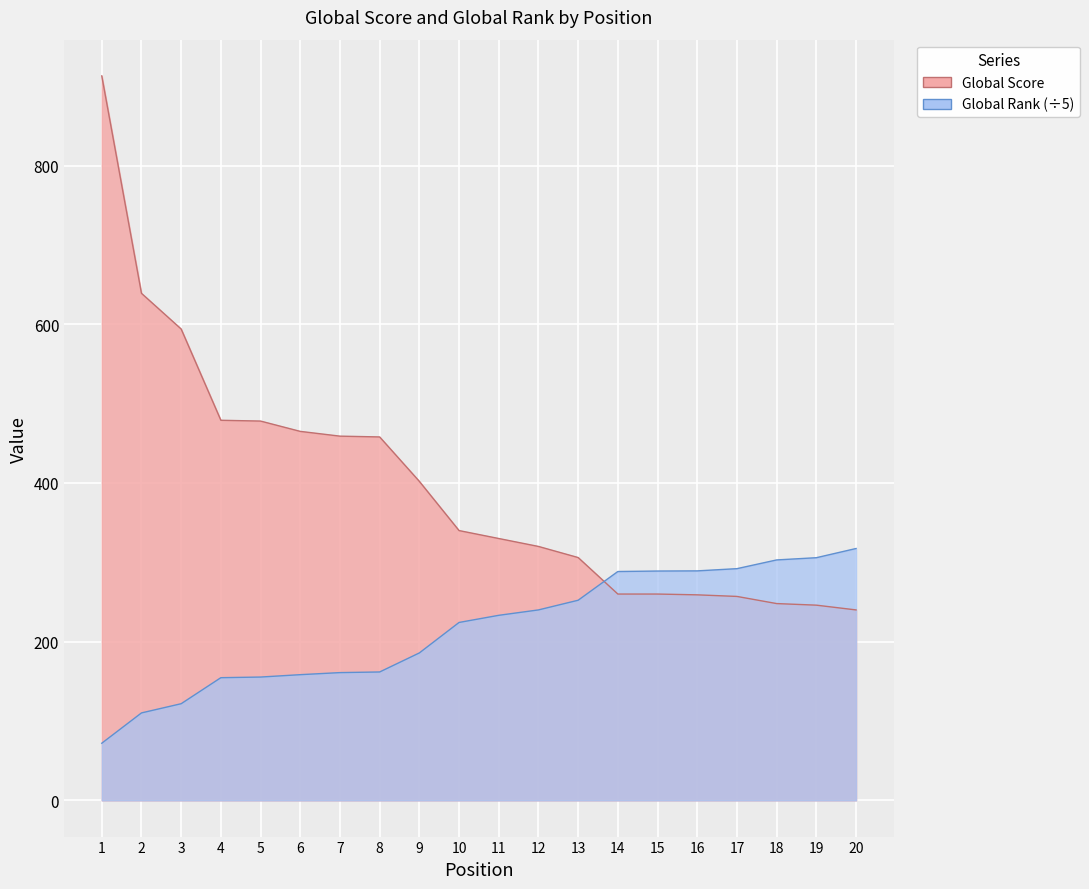

What is the value of the Global Score point at the 12th from the left?

320.0